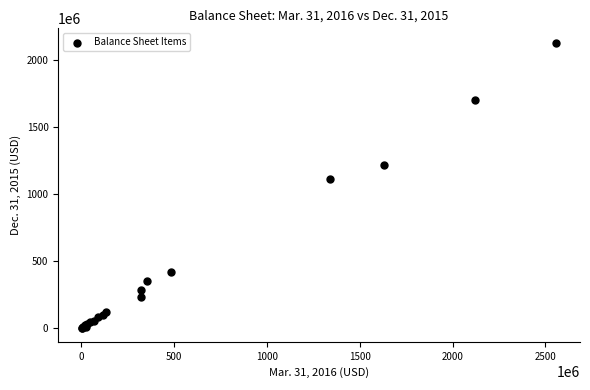

What Y value in the scatter plot is closest to 1066120000?

1114626000